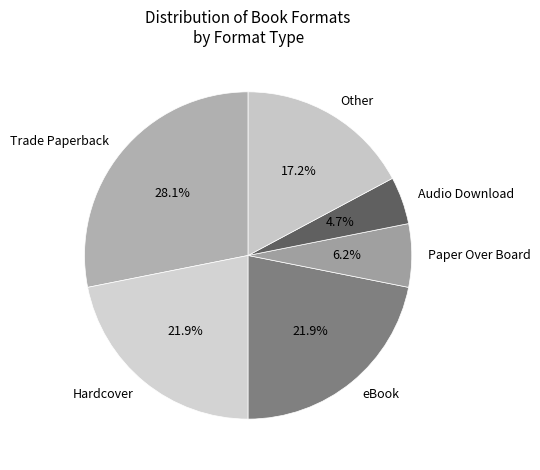

Is there a majority slice in this chart?

No